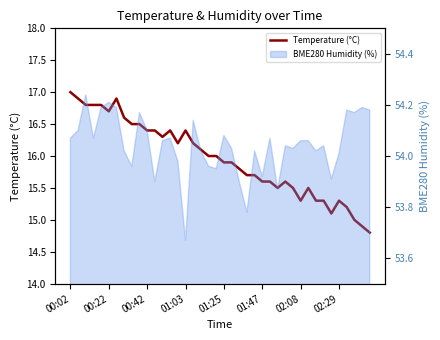

What is the smallest value displayed?

14.8